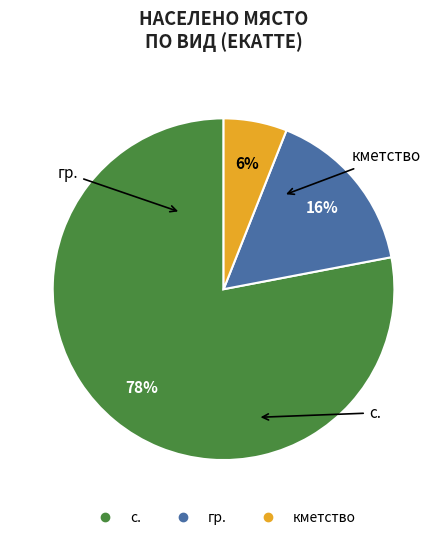

What is the majority slice?

с.